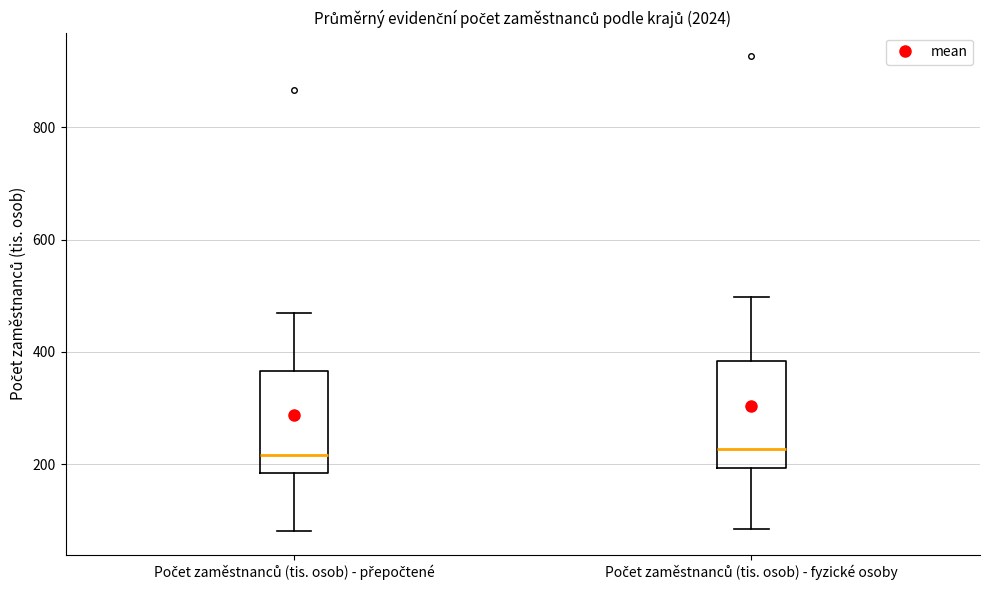

Reading left to right, read every box against the y-axis: the position of its median line, the range the box covers, and the ends of its whiskers. The values are not printed on the chart, so give them approximately, as read against the axis.

Počet zaměstnanců (tis. osob) - přepočtené: median 220, box 180 to 360, whiskers 80 to 460
Počet zaměstnanců (tis. osob) - fyzické osoby: median 220, box 200 to 380, whiskers 80 to 500